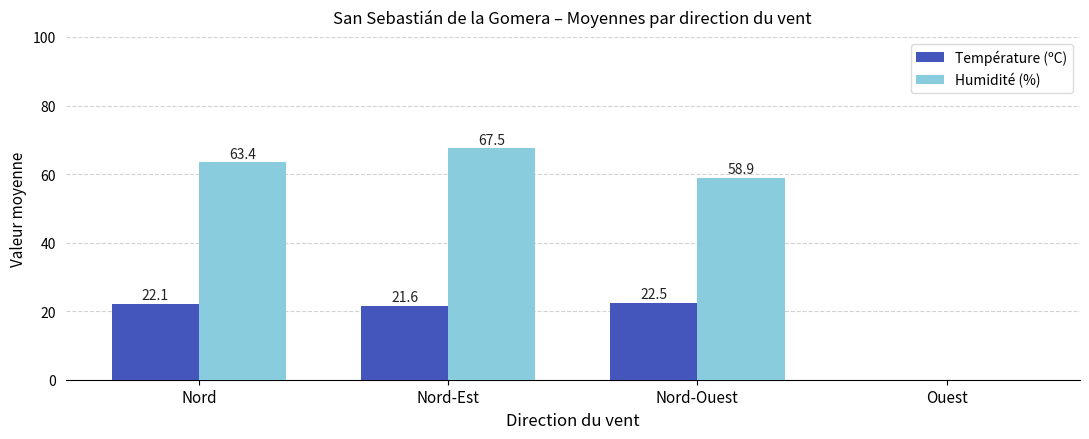

What is the average value of the Humidité (%) series?

47.5